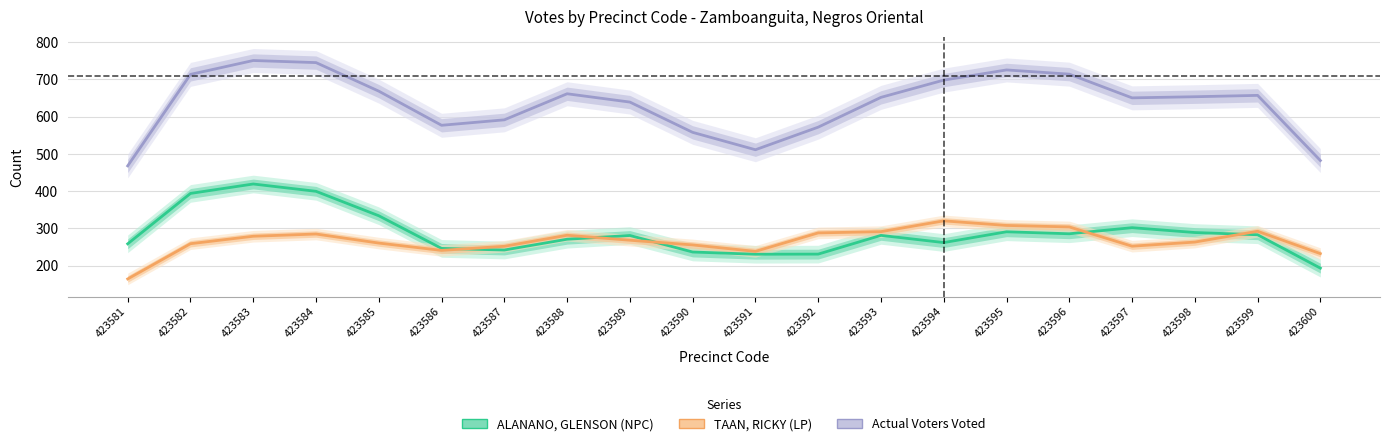

At which category is the sum across all series the highest?

423583